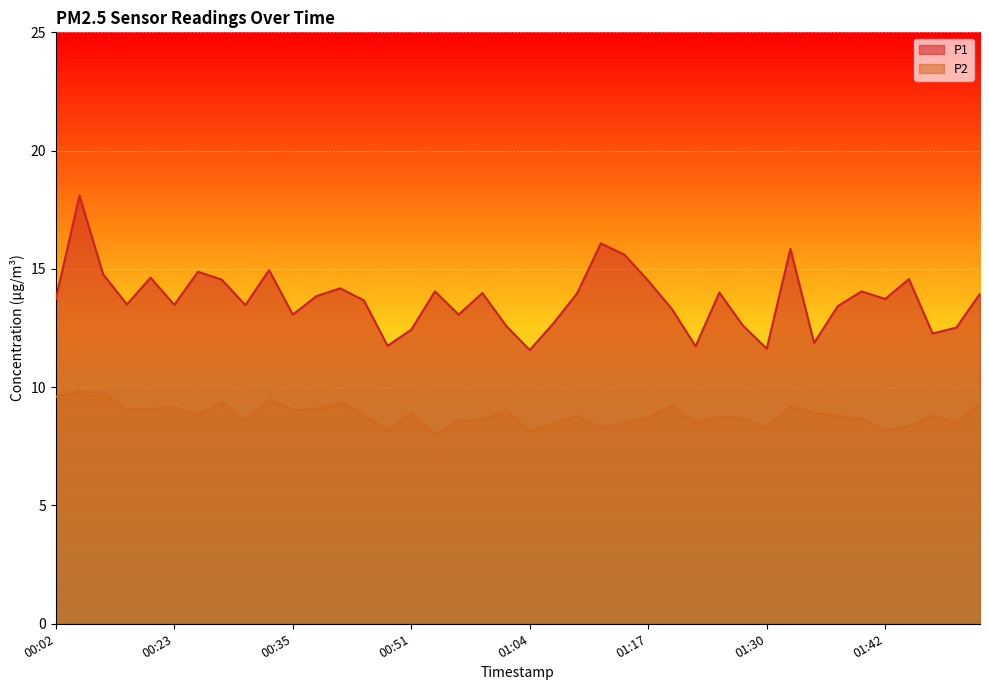

At 01:40, list the series in order from smallest to largest.

P2, P1